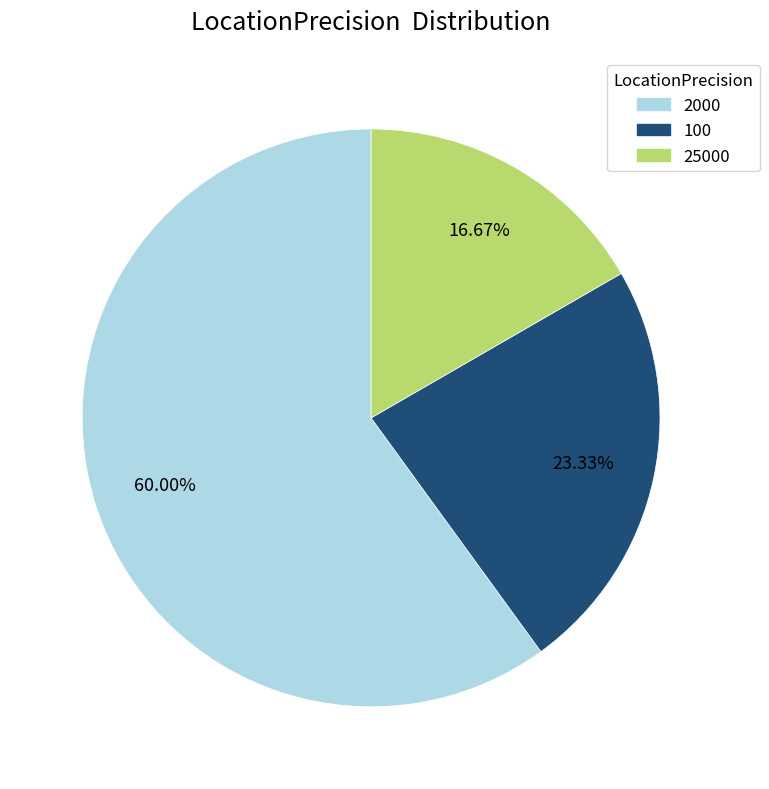

To the nearest percent, what is the difference between the largest and smallest slice percentages?

43%